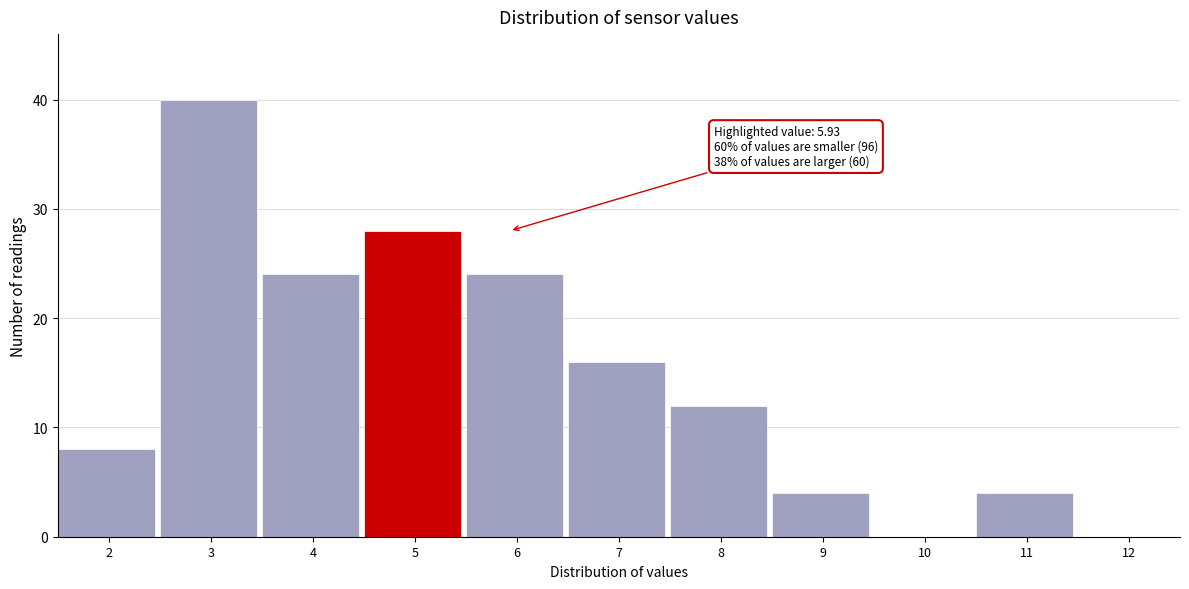

Reading left to right, list all the values displayed in this chart.

2=8	3=40	4=24	5=28	6=24	7=16	8=12	9=4	10=0	11=4	12=0